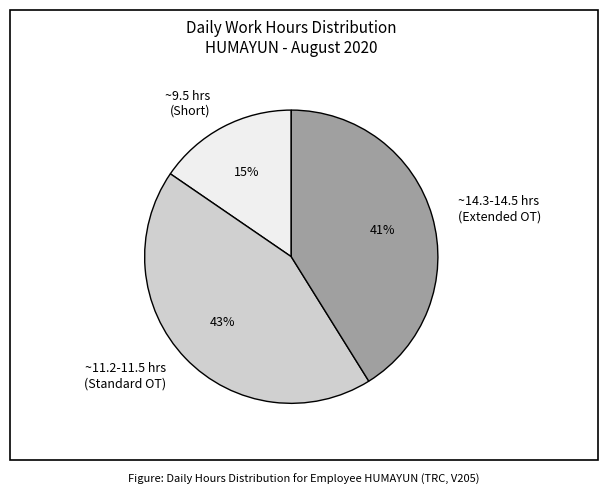

True or false: ~11.2-11.5 hrs (Standard OT) accounts for 29% of the total.

False